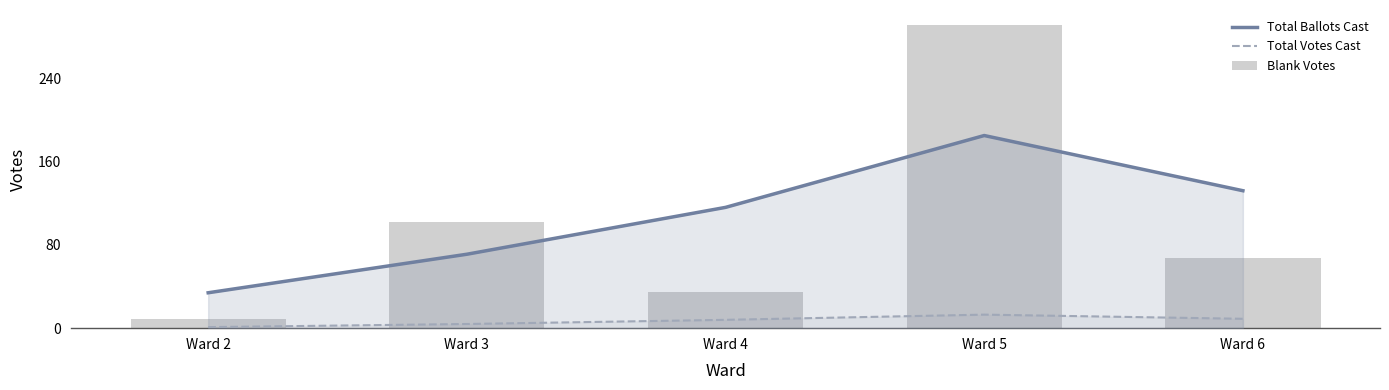

What is the difference between the second highest and minimum values in the Blank Votes series?

93